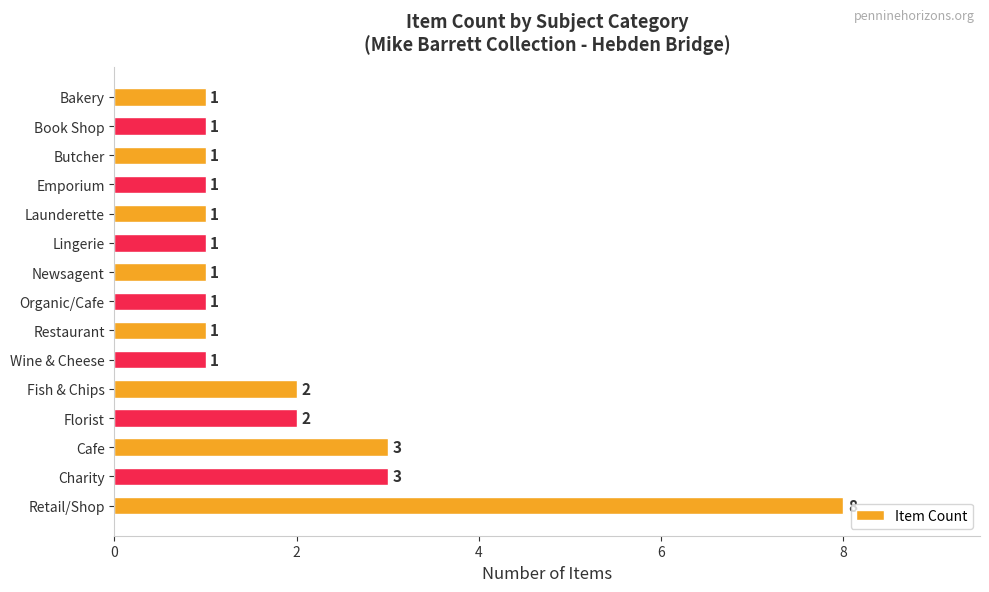

Between Launderette and Charity, which is larger?

Charity